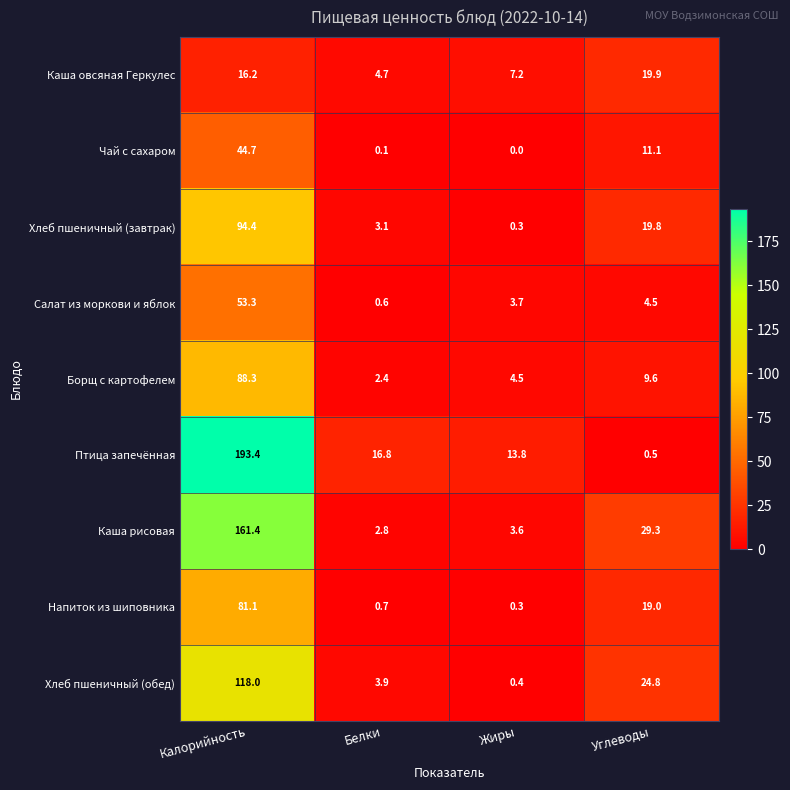

Rank the series by their maximum value, from highest to lowest.

Птица запечённая, Каша рисовая, Хлеб пшеничный (обед), Хлеб пшеничный (завтрак), Борщ с картофелем, Напиток из шиповника, Салат из моркови и яблок, Чай с сахаром, Каша овсяная Геркулес